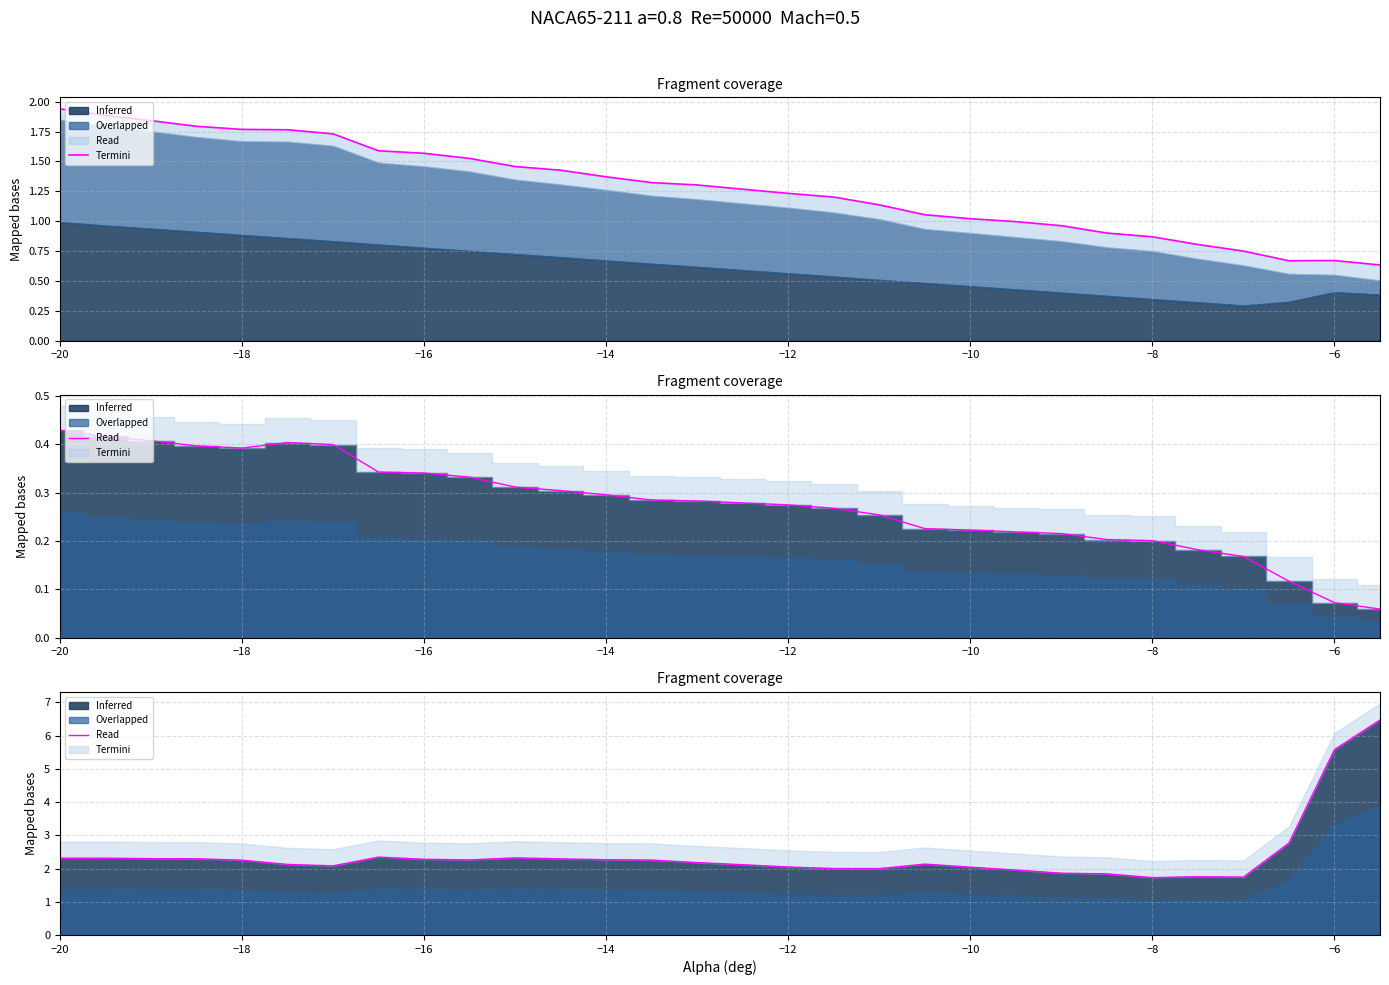

How many data points are less than 2?

7